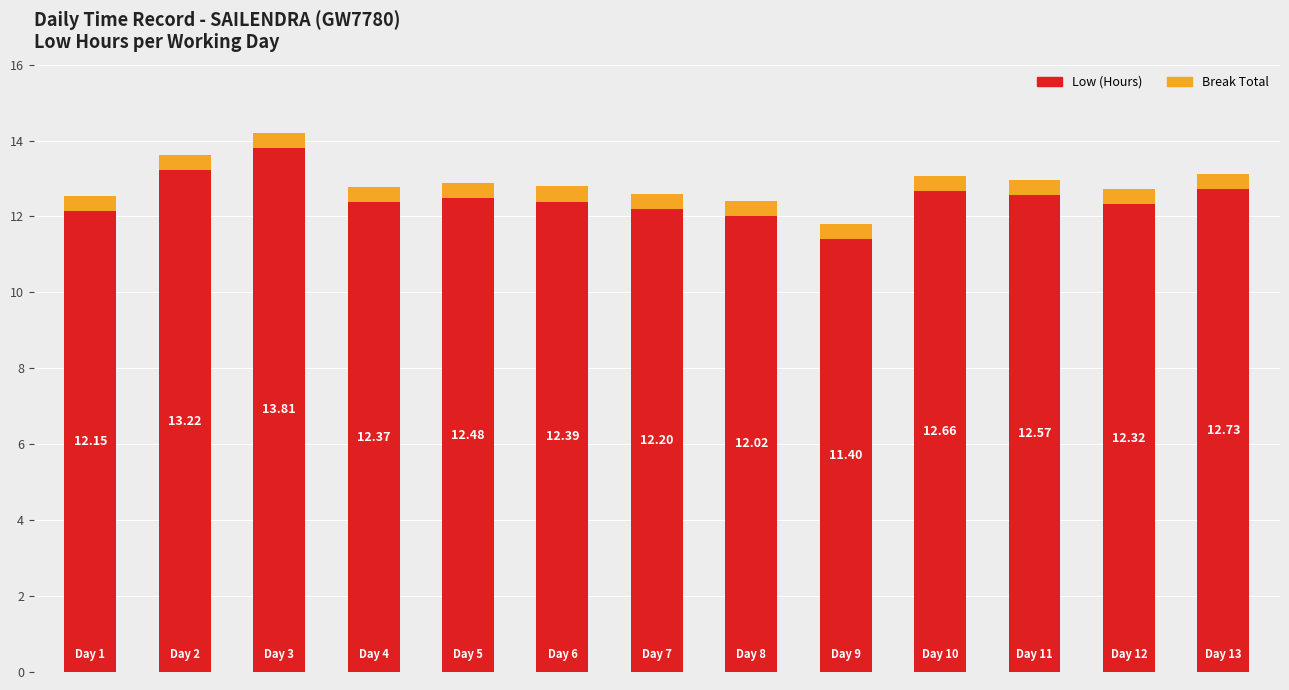

What are all the series names shown in the legend?

Low (Hours), Break Total